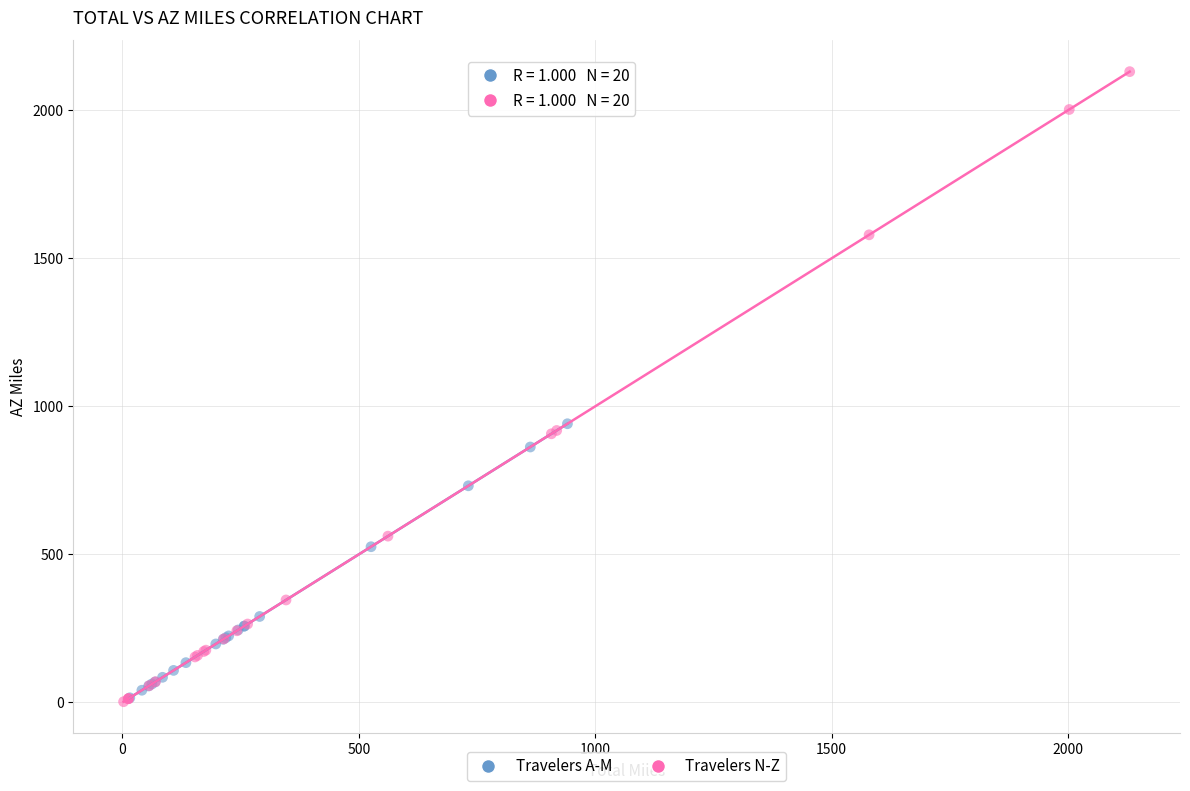

Which series reaches the maximum Y coordinate?

Travelers N-Z